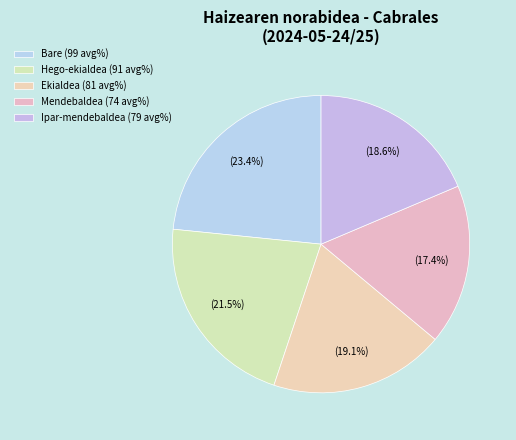

What is the largest slice in the pie chart?

Bare (99 avg%)